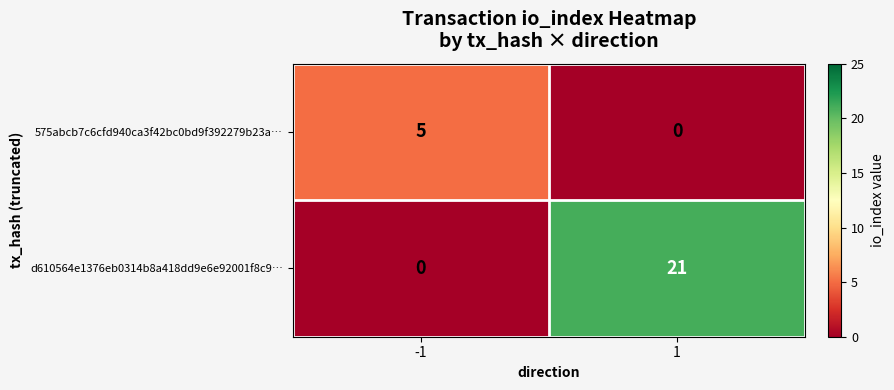

What is the greatest value displayed?

21